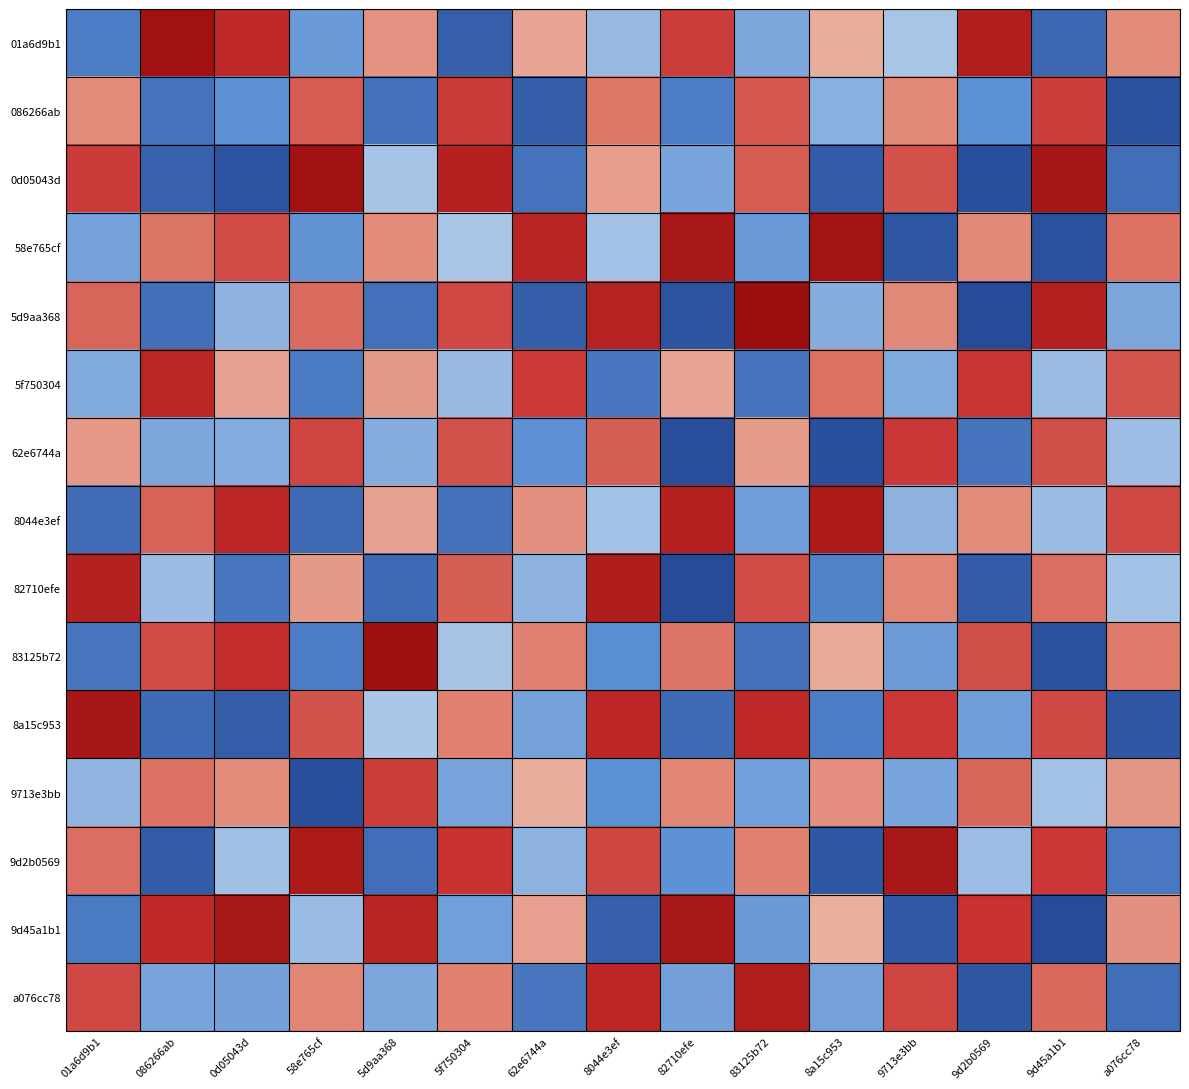

At which category is the sum across all series the highest?

8044e3ef